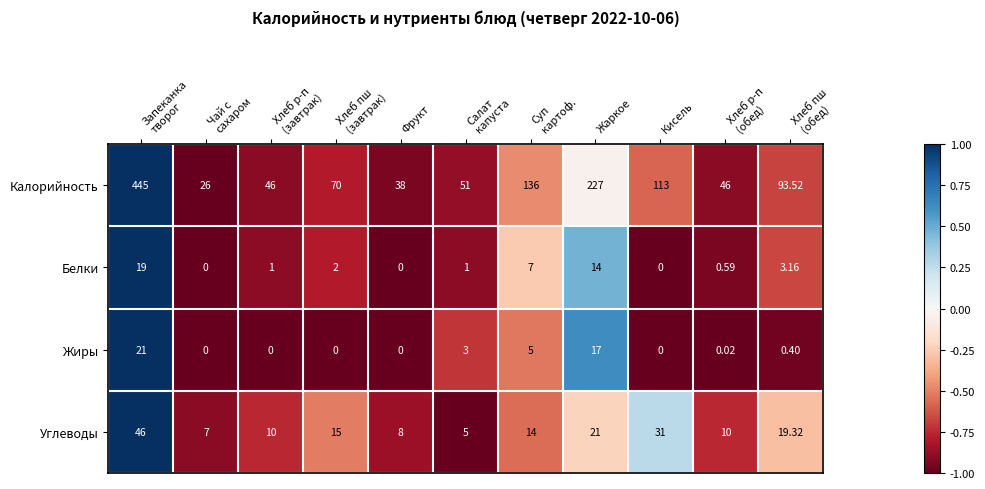

Rank the series by their maximum value, from lowest to highest.

Белки, Жиры, Углеводы, Калорийность